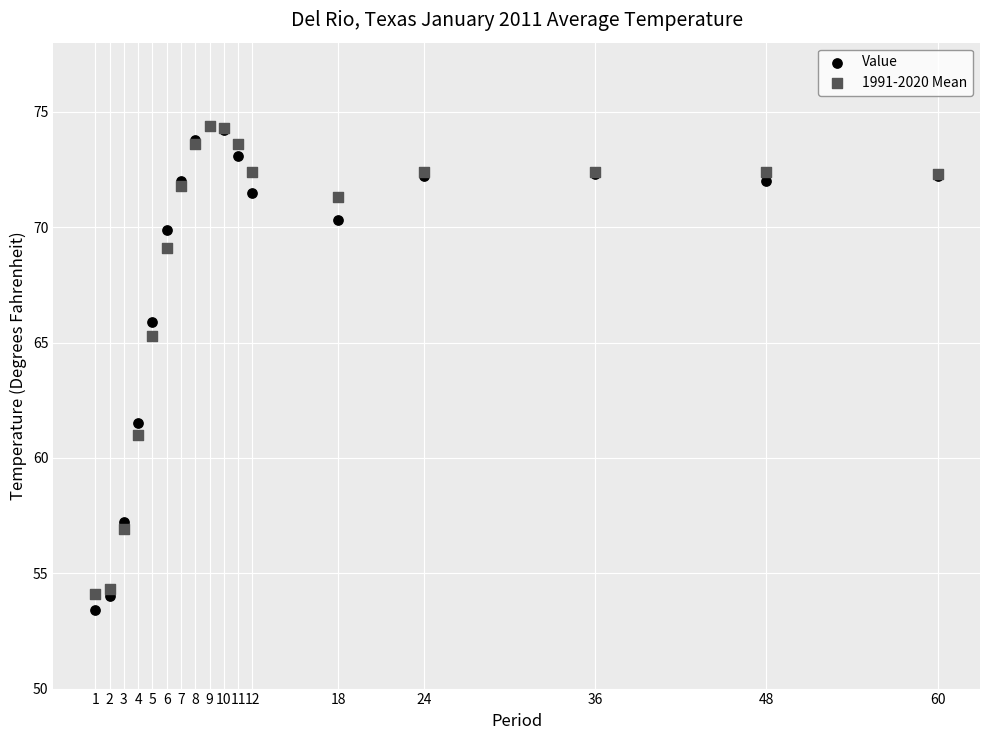

Across all series, what Y value is closest to 63?

61.5